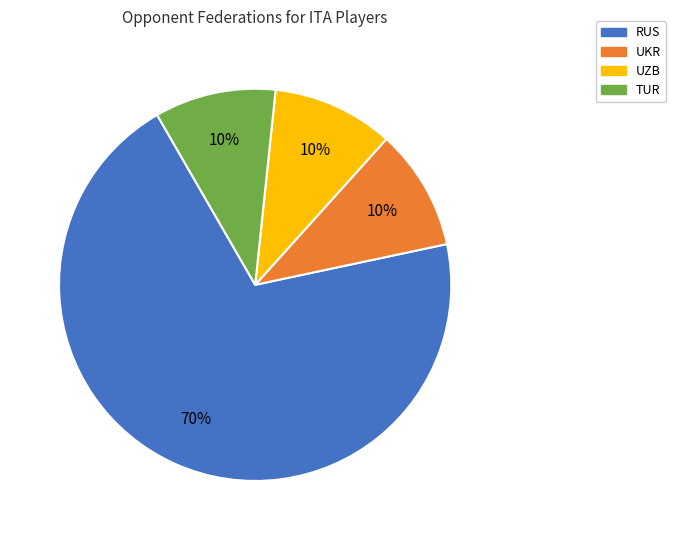

Between RUS and UZB, which is larger?

RUS